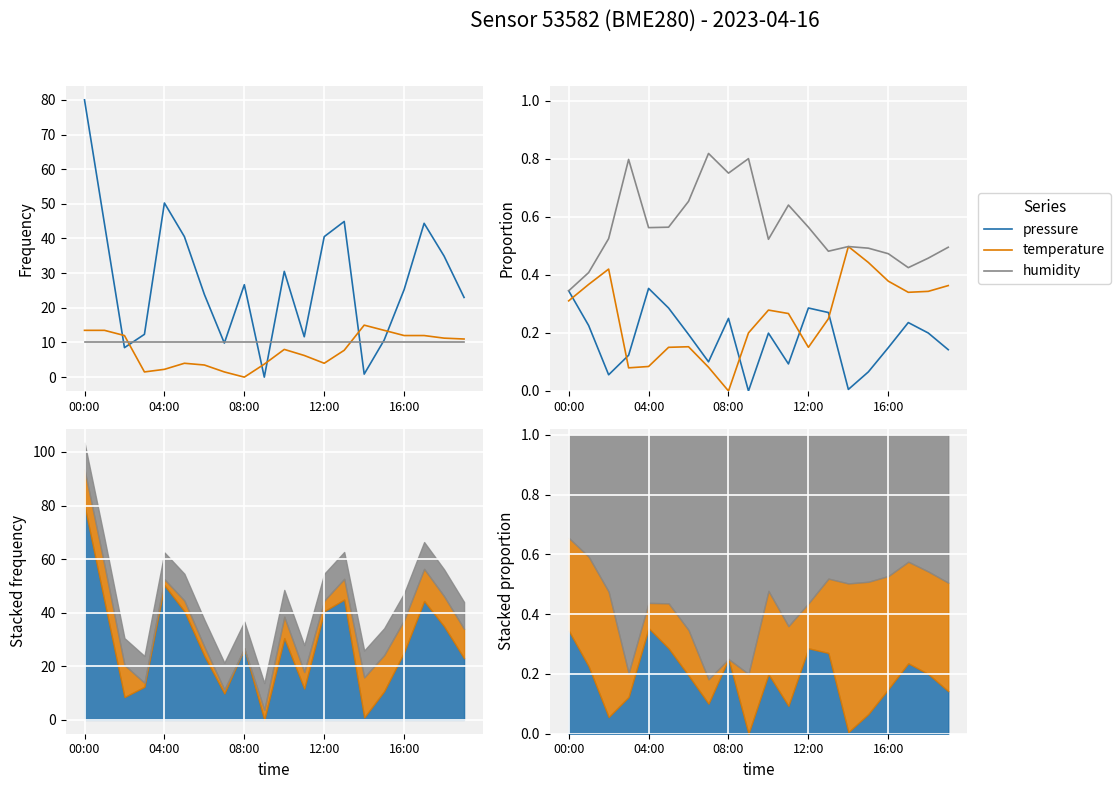

What is the average value of the humidity series?

0.6